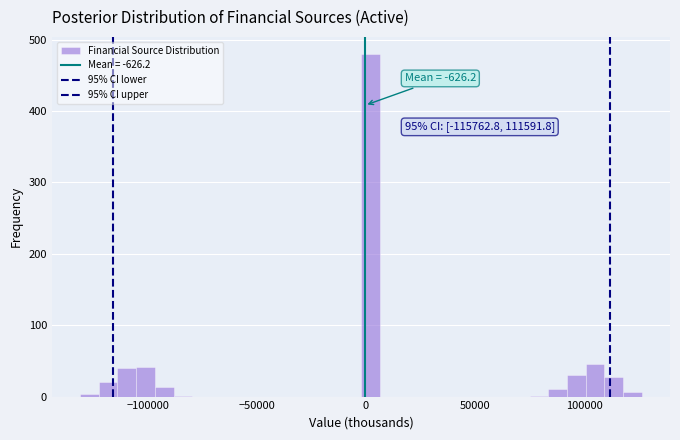

Read against the x-axis, roughly where is the centre of the tallest bar?

0